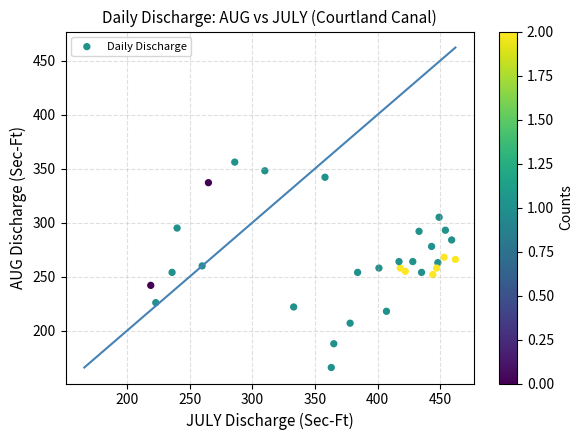

What is the range of X values (max minus min)?

243